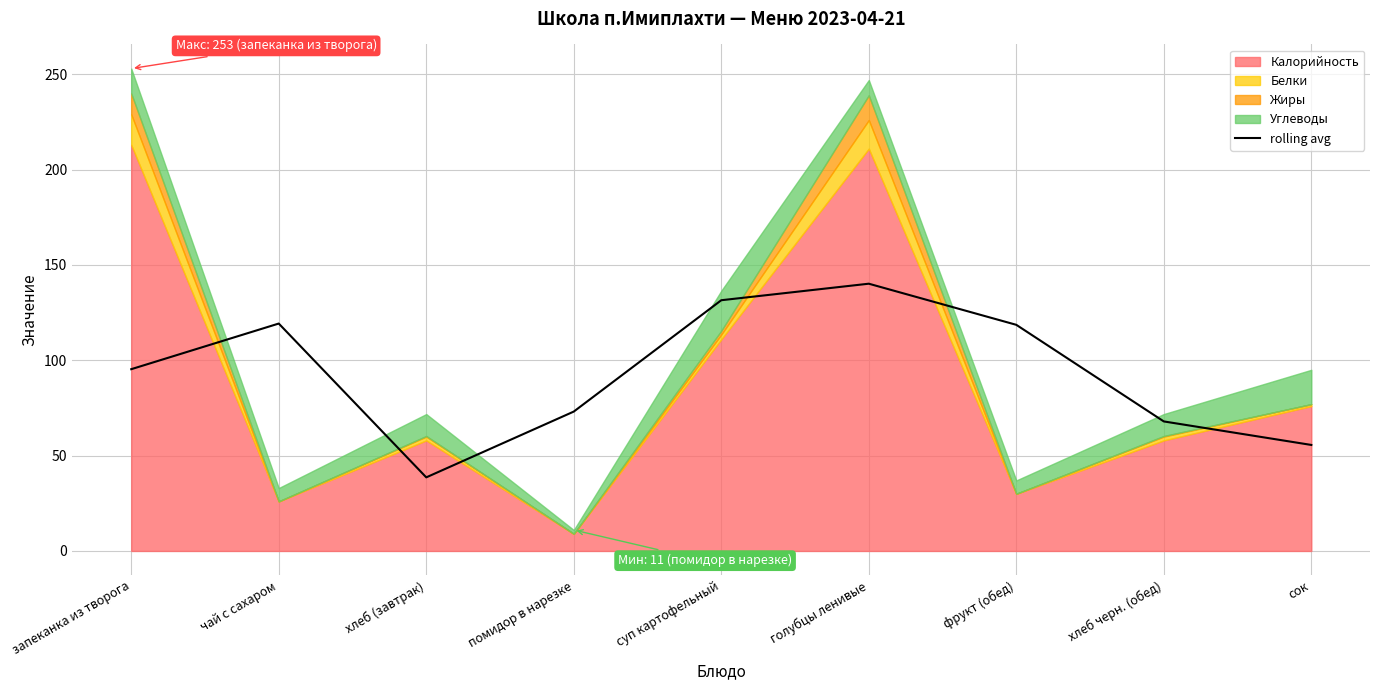

How many points are higher than both their immediate neighbors (excluding endpoints)?

2